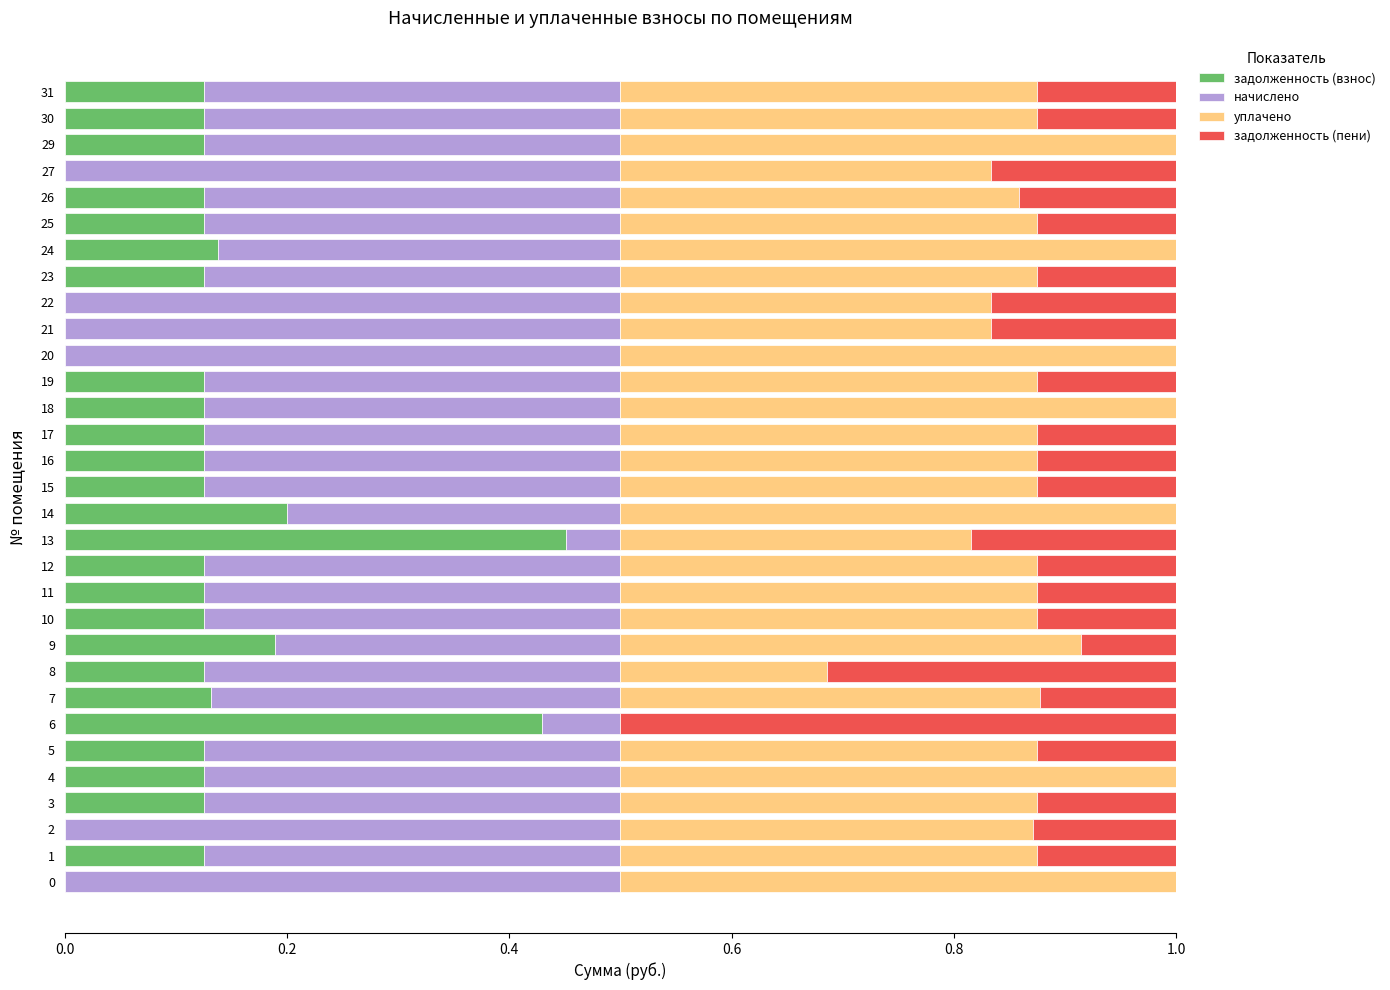

What is the total value across all series at 26?

1.0